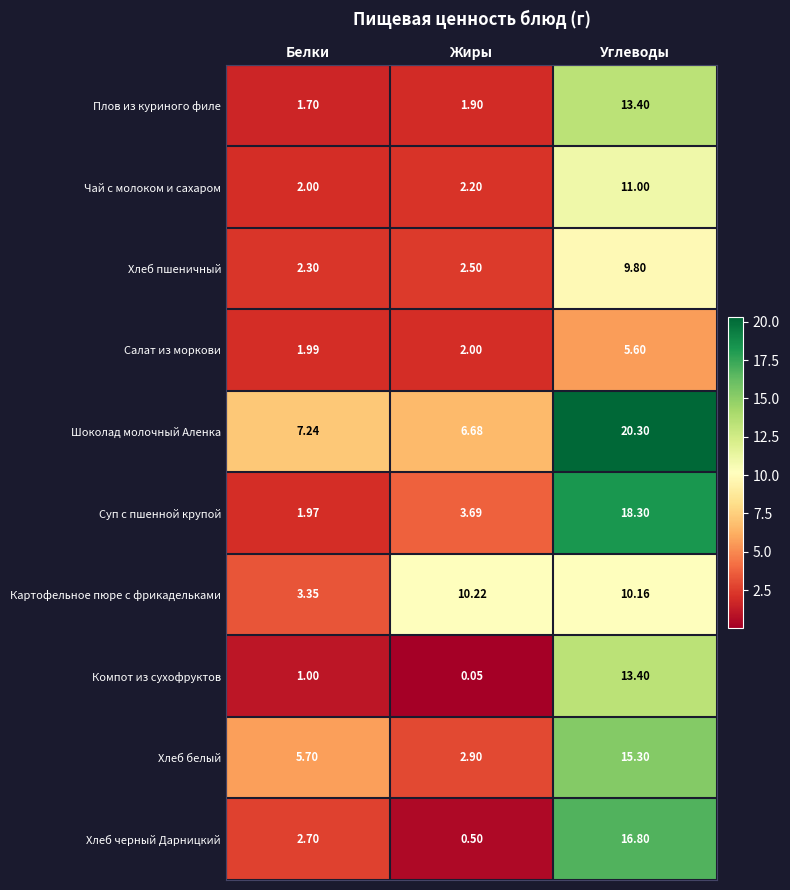

Which label corresponds to the largest value in the chart?

Углеводы